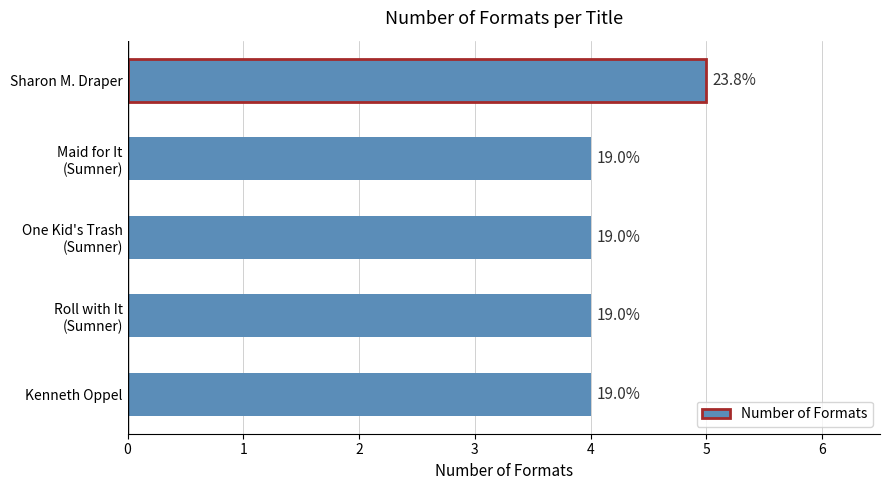

Rank the categories by value from highest to lowest.

0, 1, 2, 3, 4